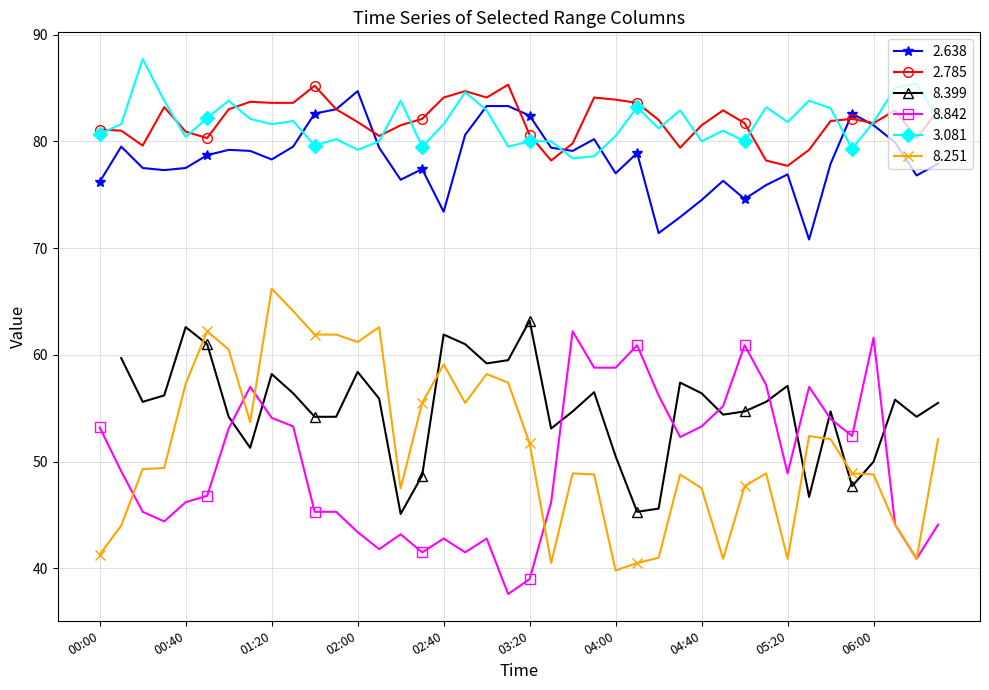

True or false: 2.638 and 8.251 cross at least once.

False